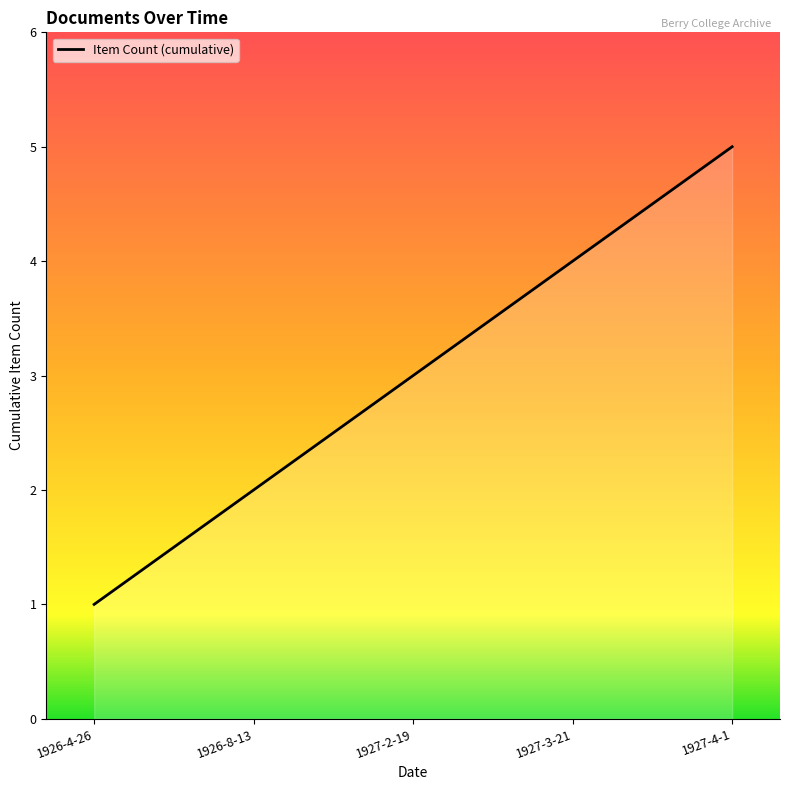

What is the difference between the maximum and minimum values?

4